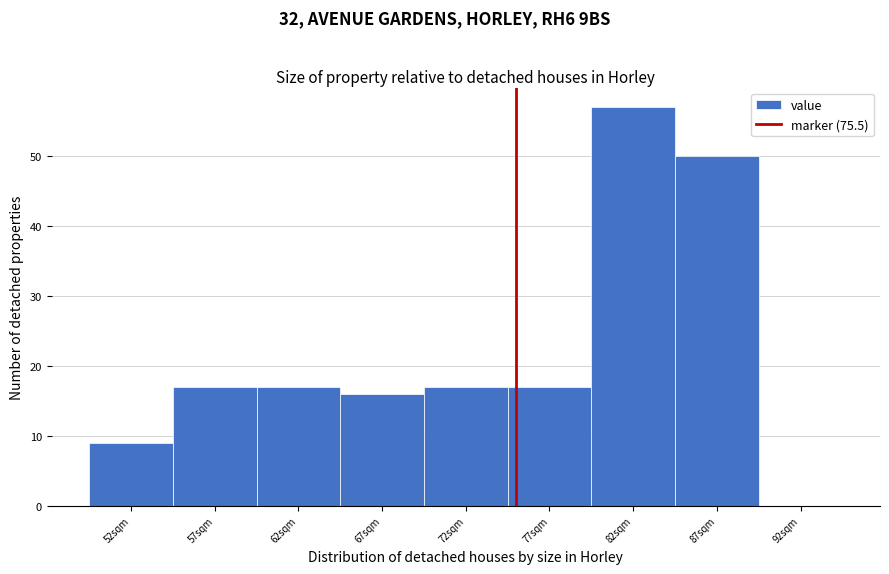

Reading left to right, what are all the values shown in this chart?

52sqm=9	57sqm=17	62sqm=17	67sqm=16	72sqm=17	77sqm=17	82sqm=57	87sqm=50	92sqm=0